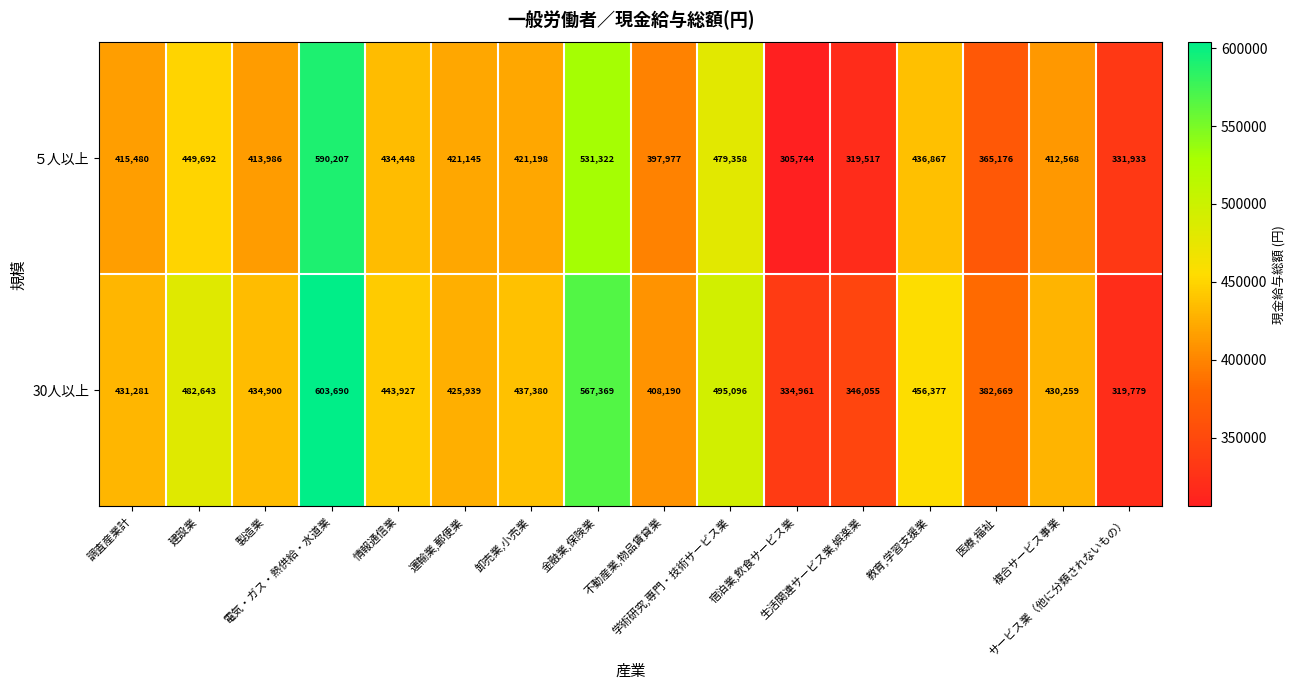

Rank the series by their maximum value, from lowest to highest.

５人以上, 30人以上